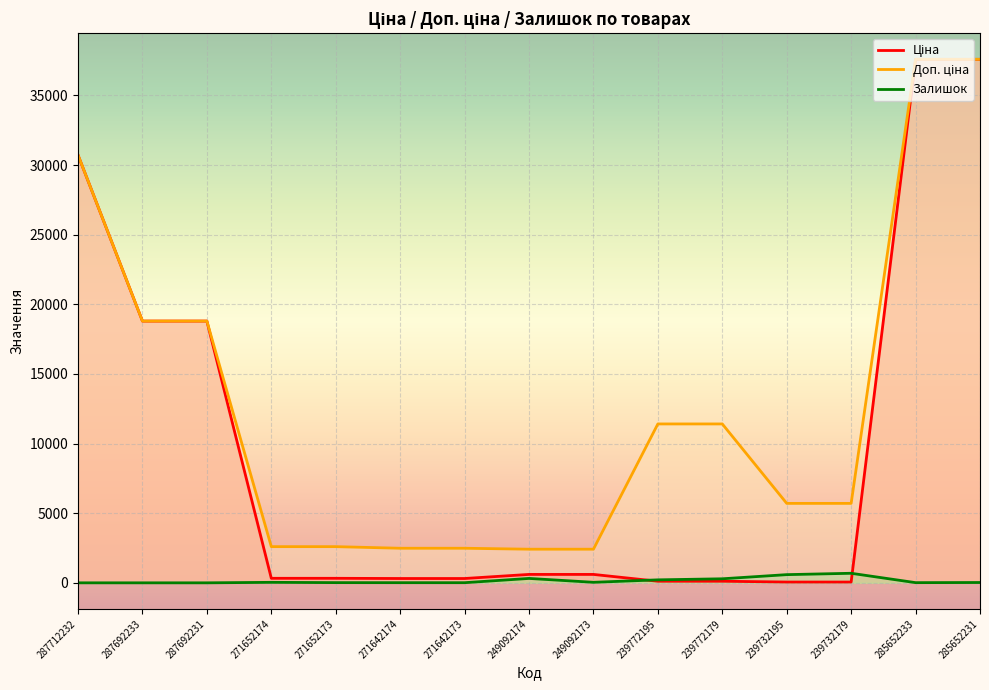

True or false: Доп. ціна and Ціна intersect in this chart.

False